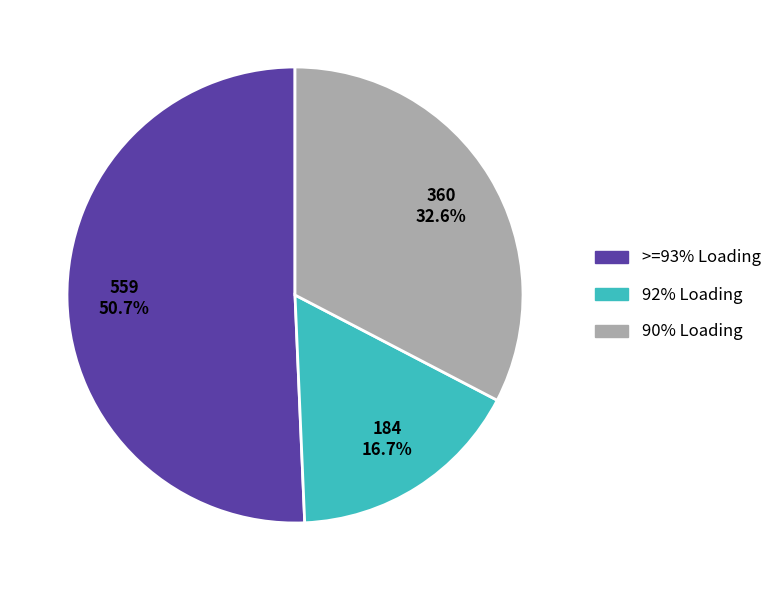

Is there any slice that represents more than half of the pie?

Yes